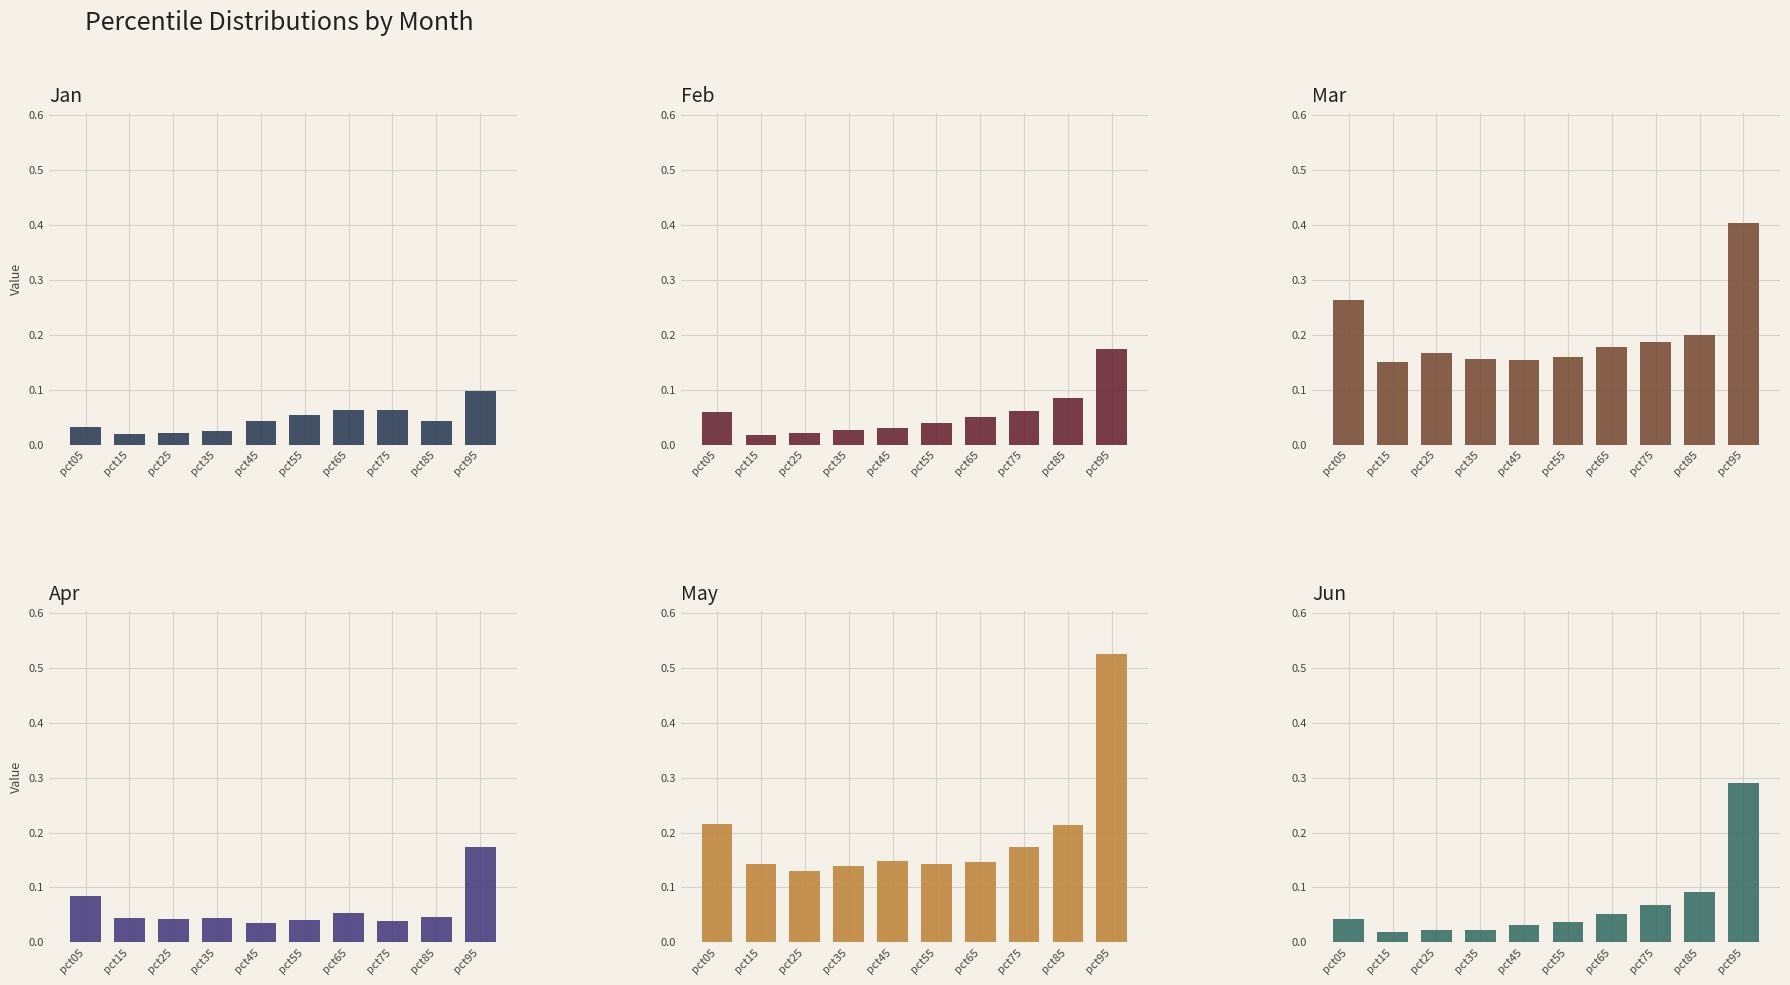

Is it true that Feb equals 0.0 at pct35?

True